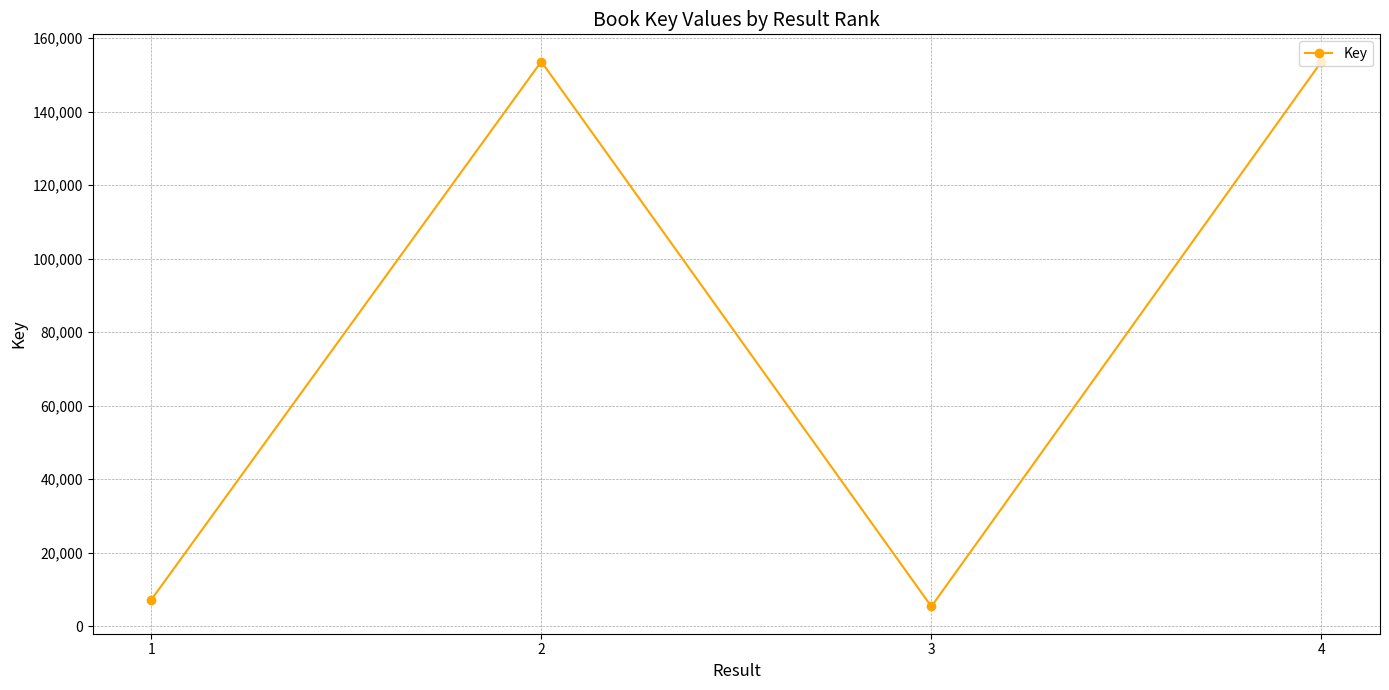

Between 2 and 1, which is larger?

2